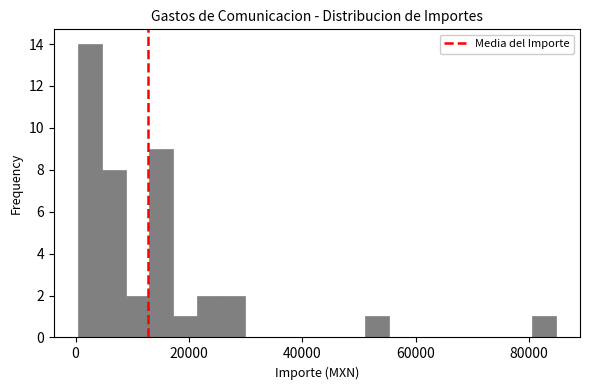

Read against the x-axis, roughly where is the centre of the tallest bar?

2000